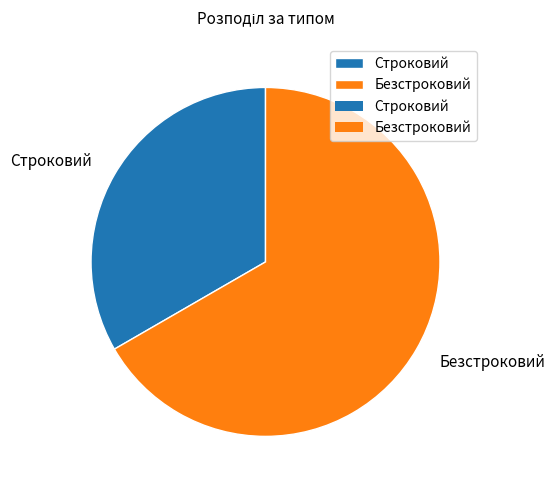

Which has a higher value, Строковий or Безстроковий?

Безстроковий